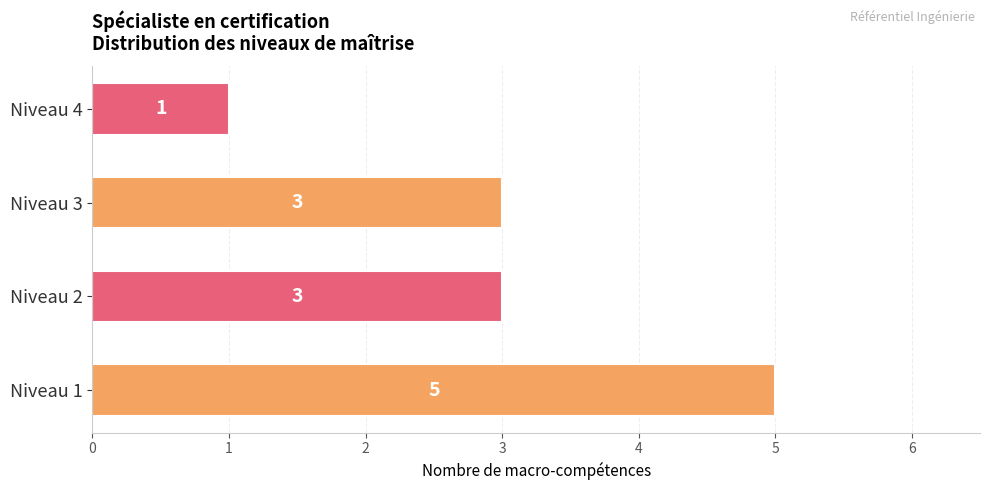

What is the sum of the values at Niveau 4 and Niveau 1?

6